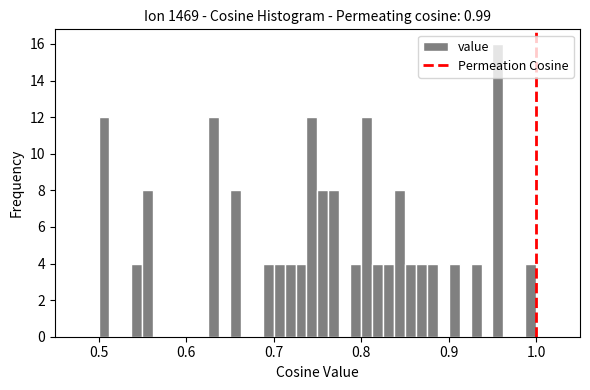

Read against the x-axis, roughly where is the centre of the tallest bar?

0.96